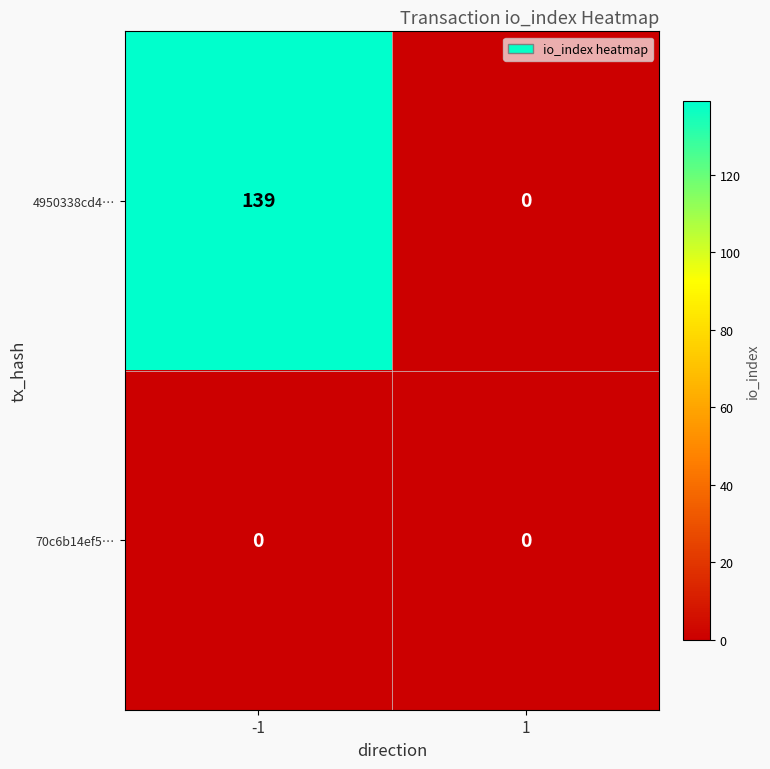

Reading right to left, extract all data points from this chart.

4950338cd4…: 1=0	-1=139
70c6b14ef5…: 1=0	-1=0